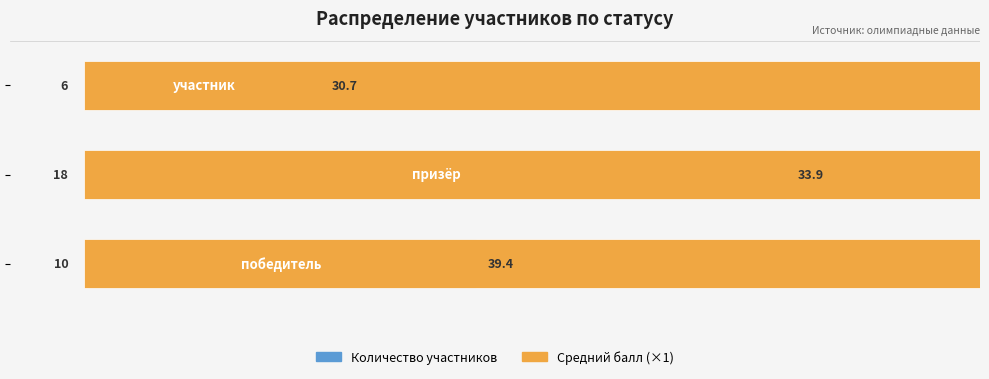

What are all the series names shown in the legend?

Количество участников, Средний балл